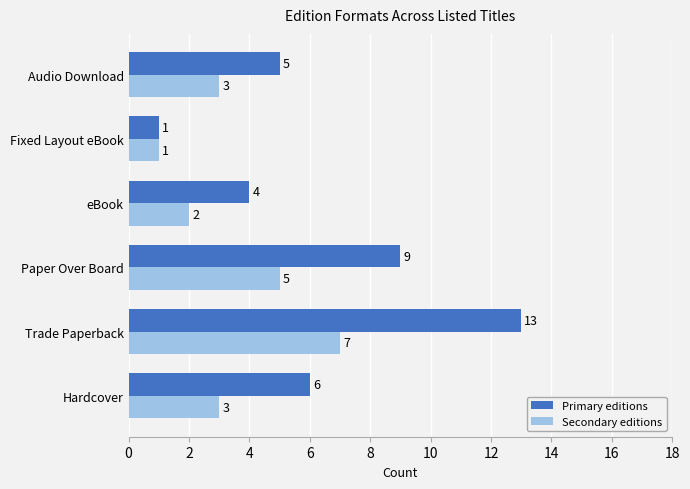

The value of Primary editions at Audio Download is 5. True or false?

True